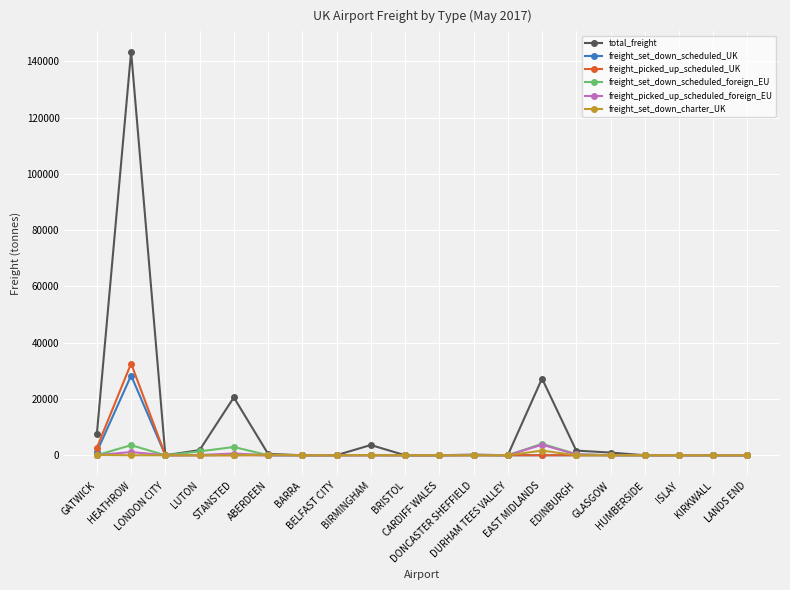

Which series has the widest spread of values?

total_freight